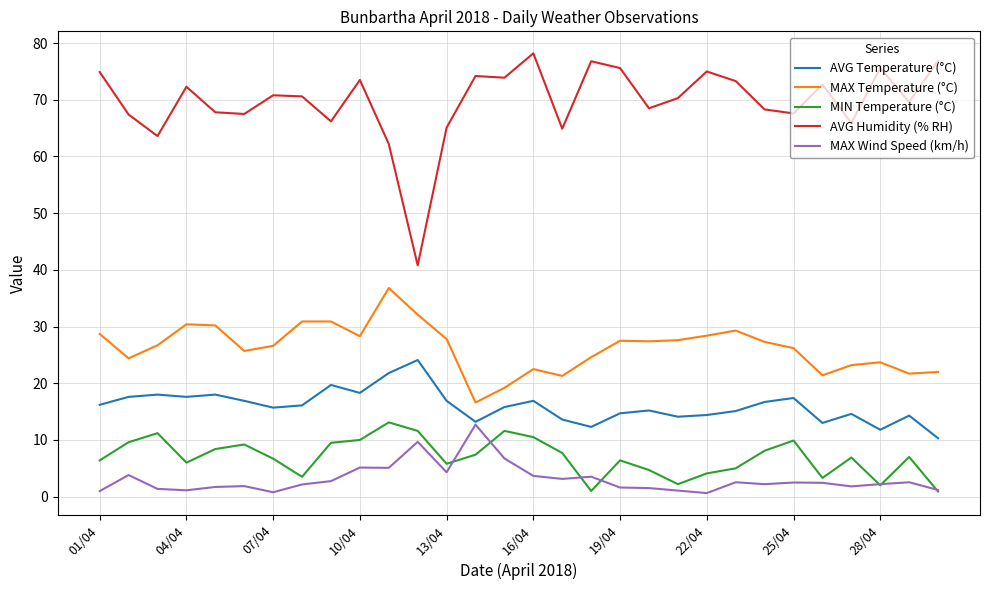

True or false: MIN Temperature (°C) and MAX Temperature (°C) cross at least once.

False